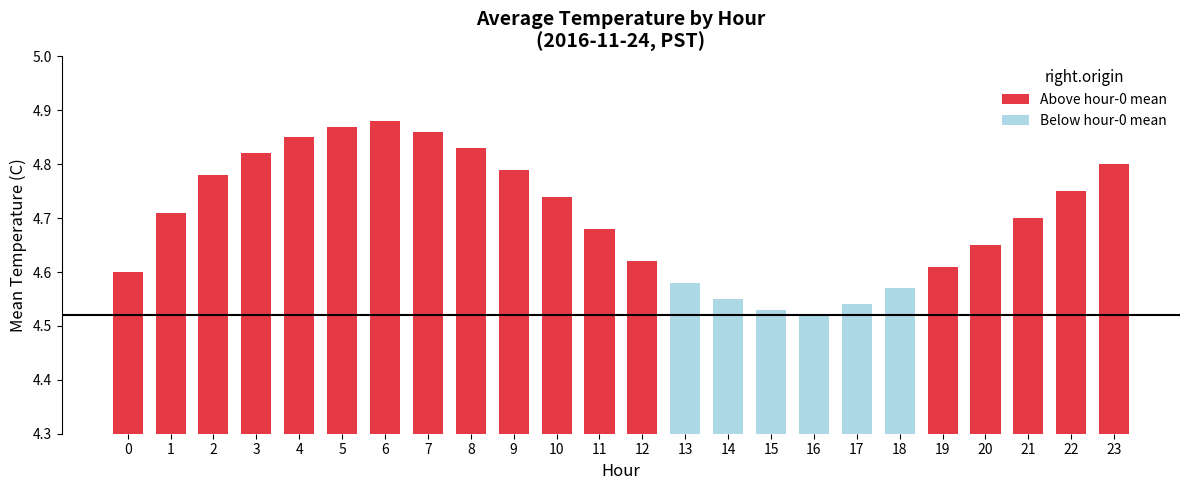

Rank the categories by value from lowest to highest.

16, 15, 17, 14, 18, 13, 0, 19, 12, 20, 11, 21, 1, 10, 22, 2, 9, 23, 3, 8, 4, 7, 5, 6